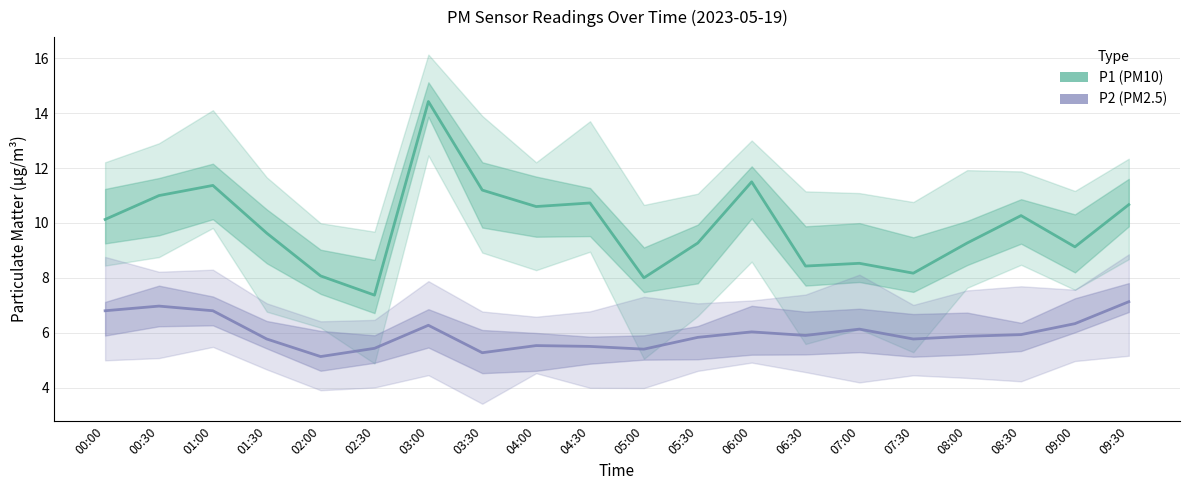

List the series in order of their overall mean, highest first.

P1, P2